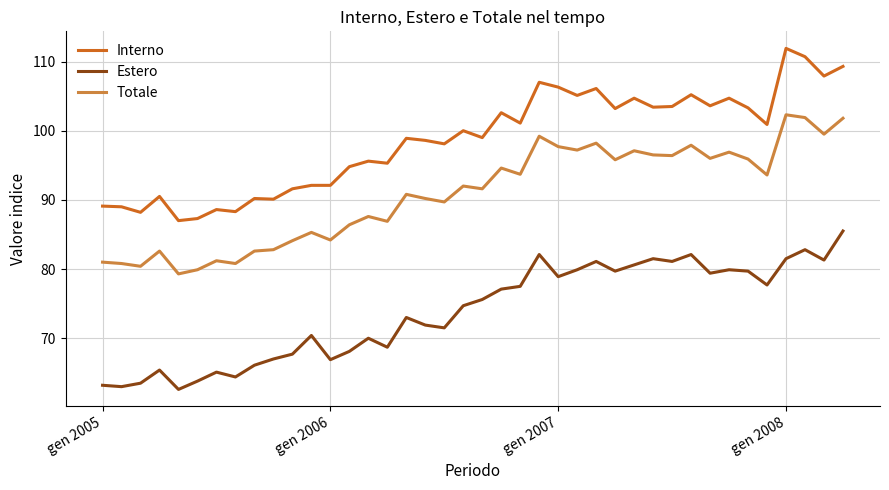

True or false: Estero has more than 2 points higher than both neighbors.

True